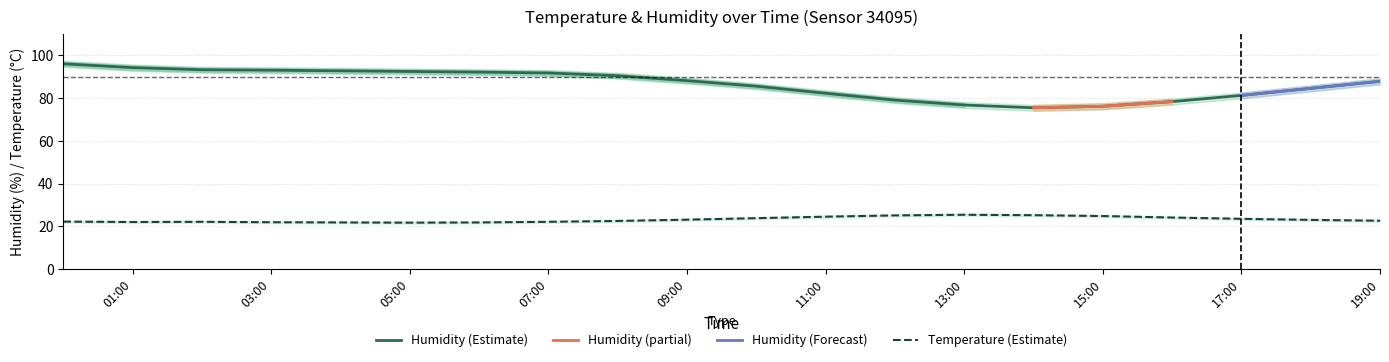

Is the value of humidity_upper at 04:00 greater than the value of temperature_lower at 14:00?

Yes